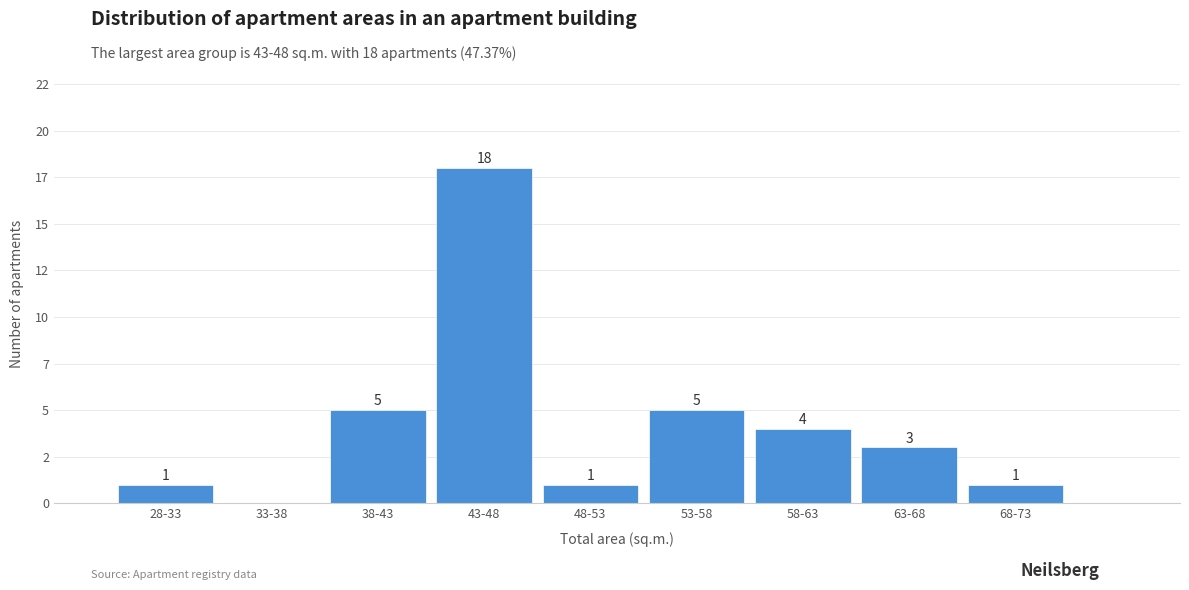

Are the bars horizontal?

No